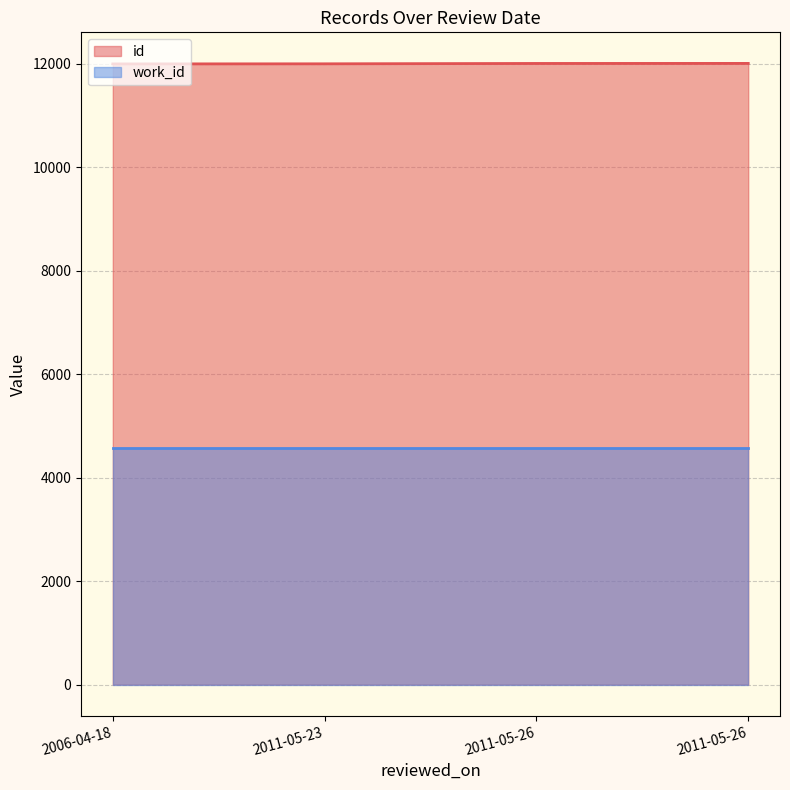

Reading left to right, list all the values displayed in this chart.

2006-04-18=11993	2011-05-23=11995	2011-05-26=12002	2011-05-26=12003